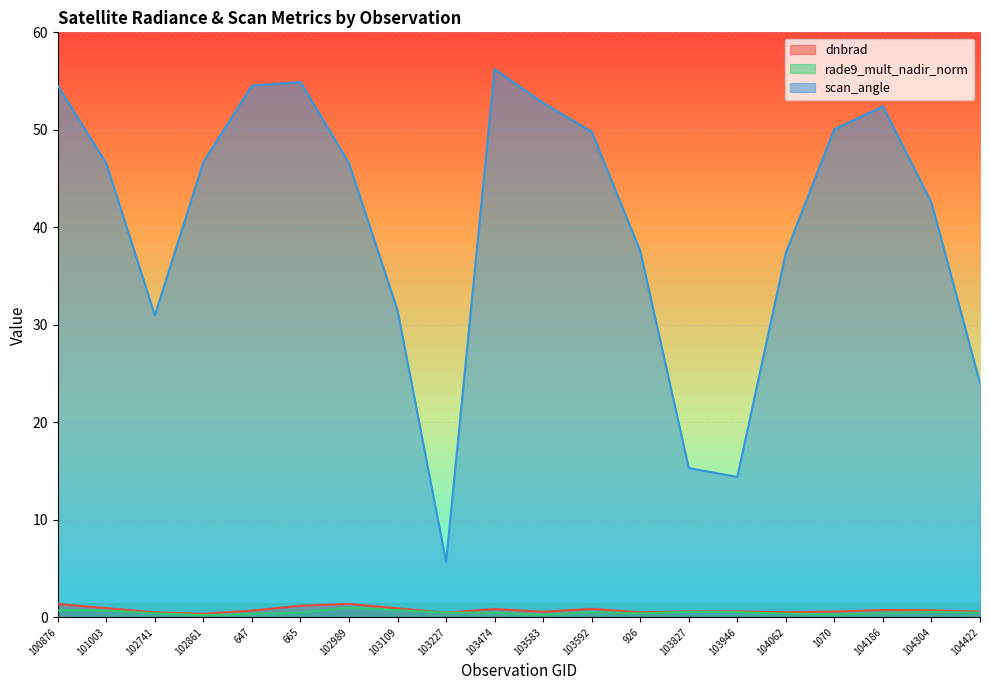

What is the total value across all series at 102741?

31.9